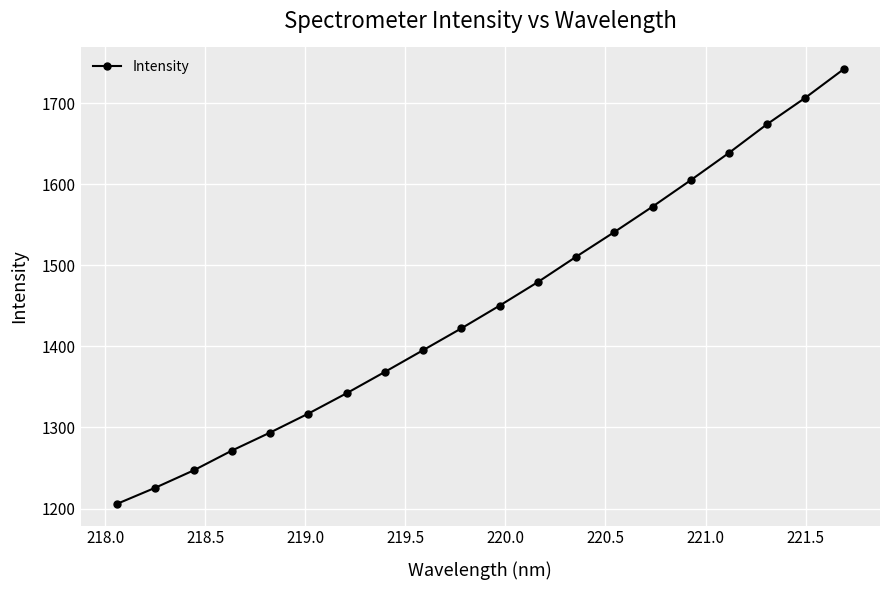

What is the minimum value shown in the chart?

1205.8